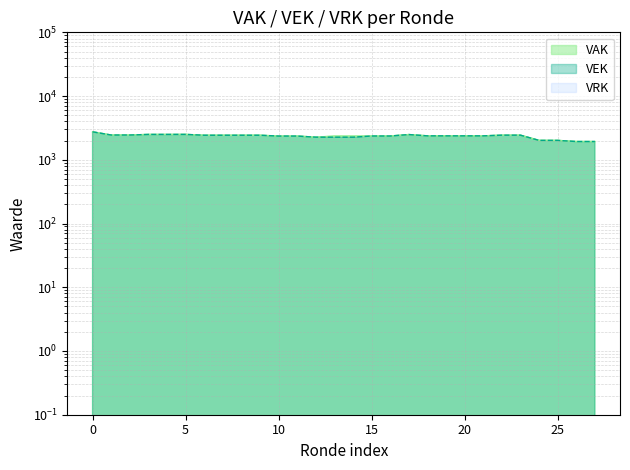

In VAK, how many points are higher than both neighbors (excluding endpoints)?

2